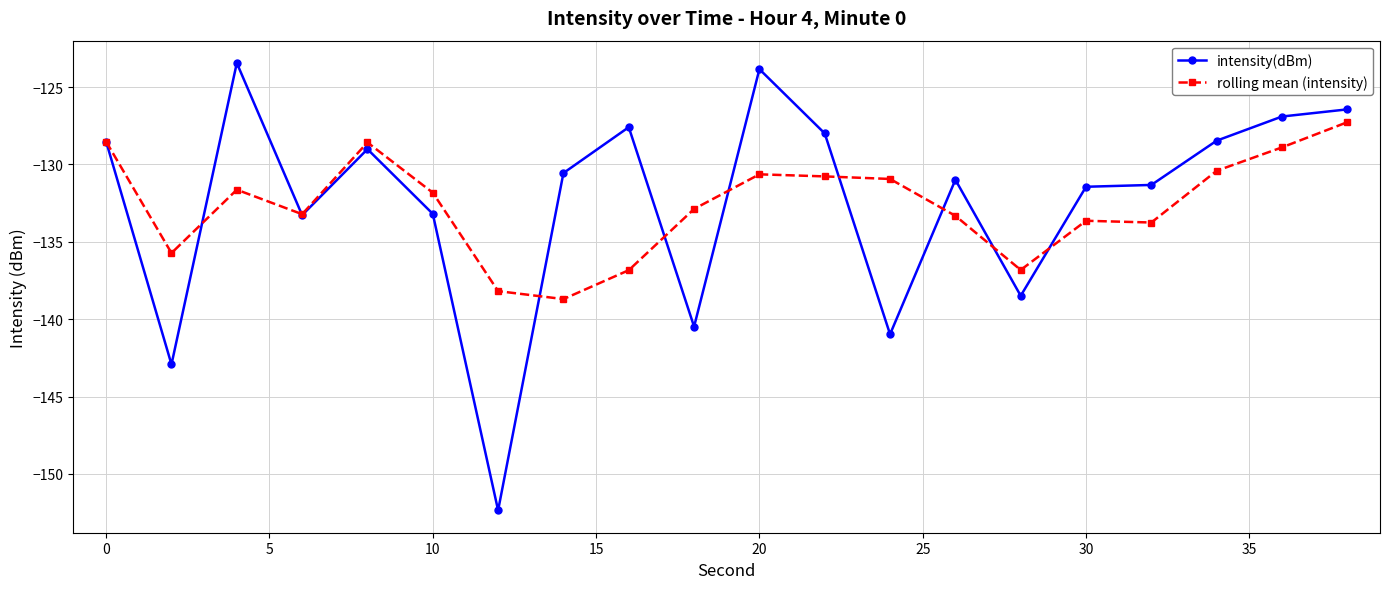

What is the difference between the maximum and second lowest values in the rolling mean (intensity) series?

10.9